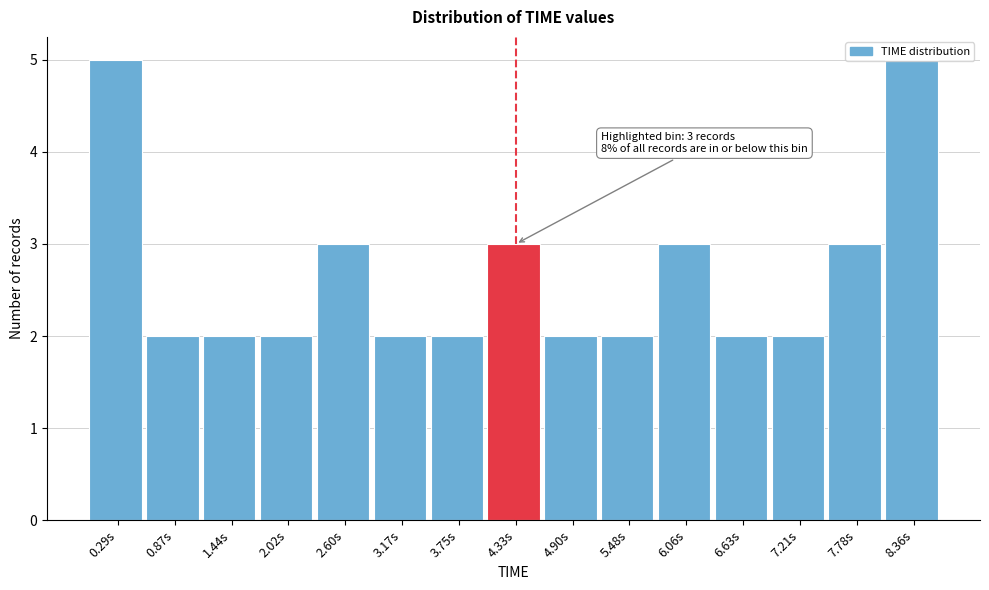

What position from the left is 6.63s?

12